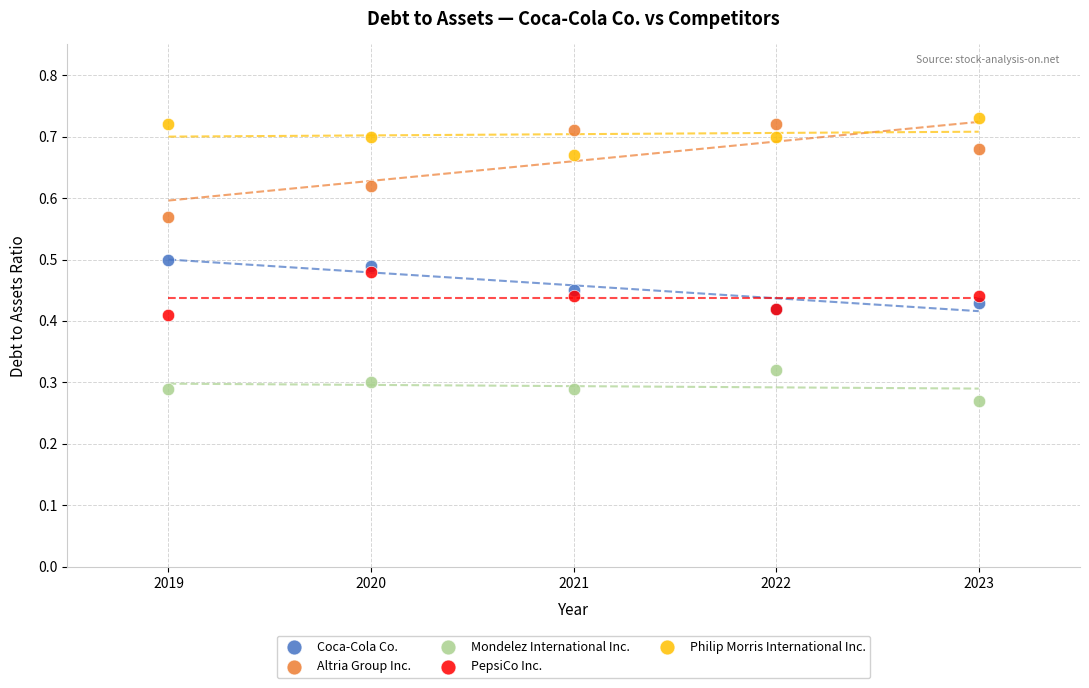

What are all the series names shown in the legend?

Coca-Cola Co., Altria Group Inc., Mondelez International Inc., PepsiCo Inc., Philip Morris International Inc.